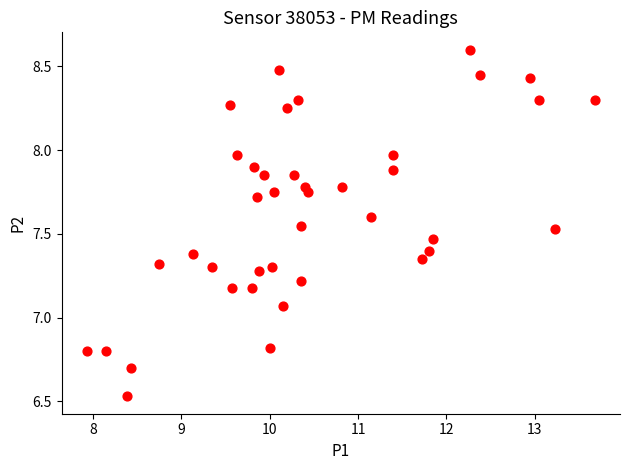

What is the range of X values (max minus min)?

5.8